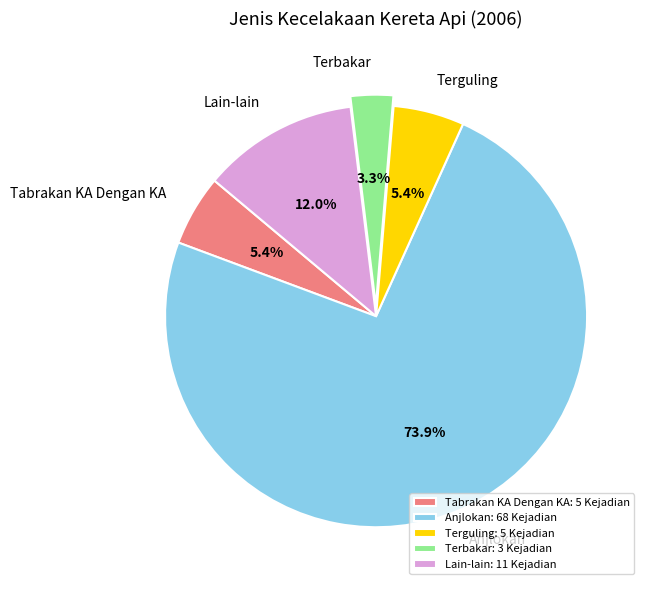

What is the smallest slice in the pie chart?

Terbakar